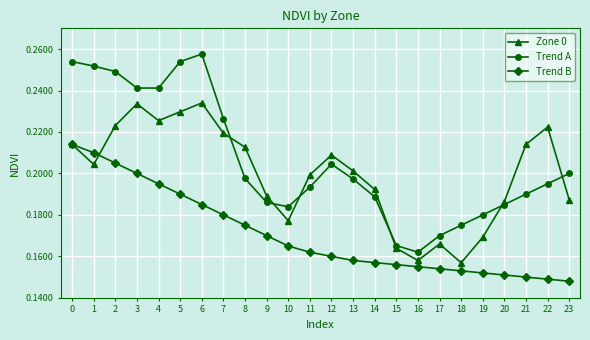

True or false: Zone 0 has more than 0 points higher than both neighbors.

True